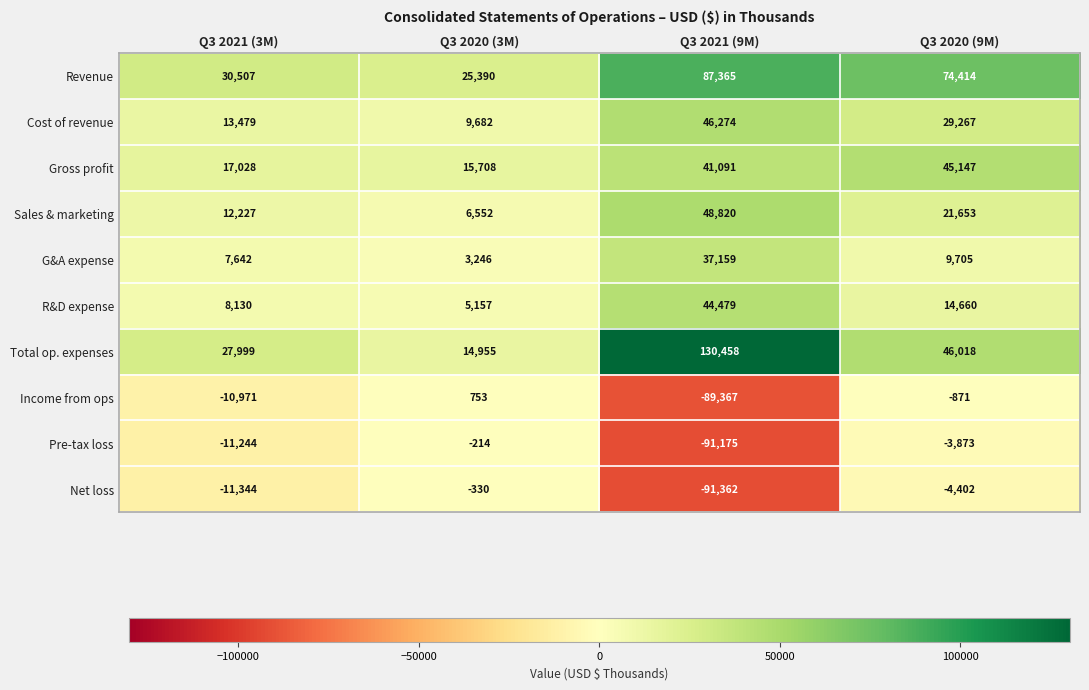

What value does the G&A expense series have at Q3 2021 (9M), to the nearest 10?

37160